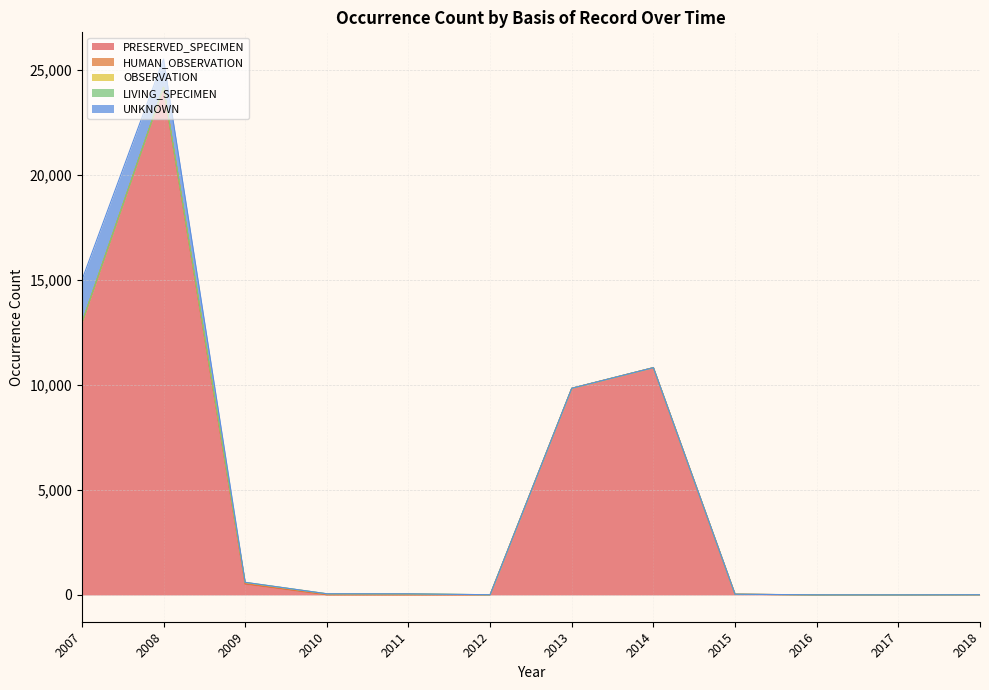

How many LIVING_SPECIMEN values are between 1 and 3?

9